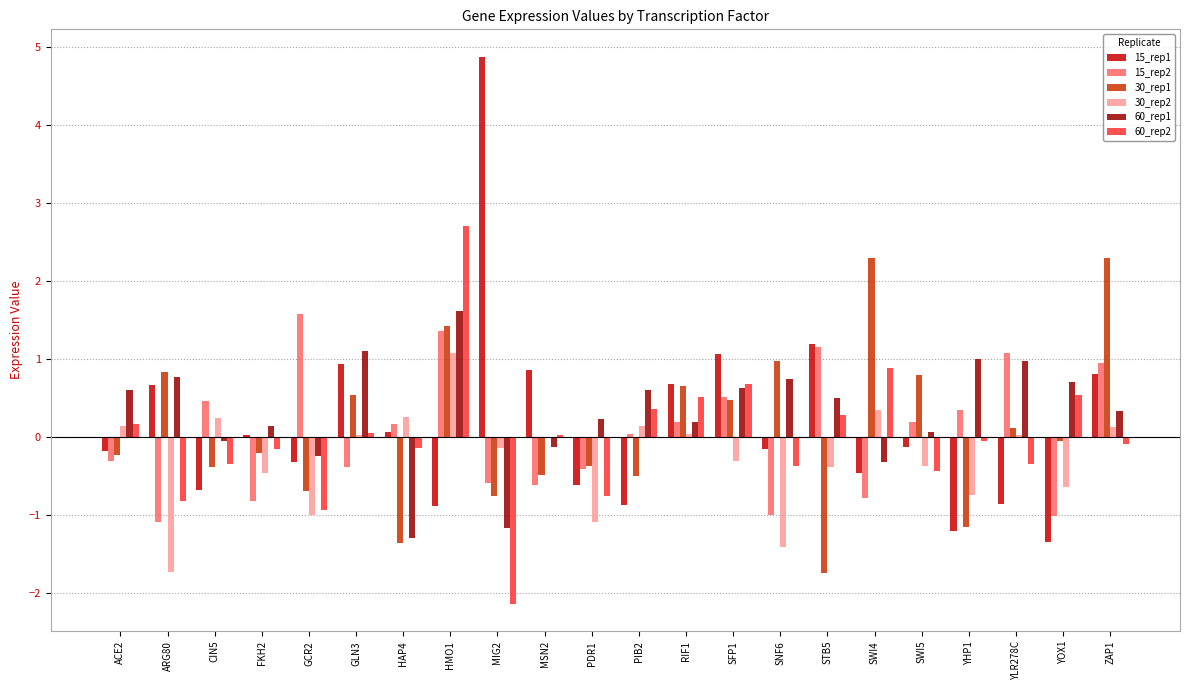

Which series changed the most between ACE2 and SWI5?

30_rep1